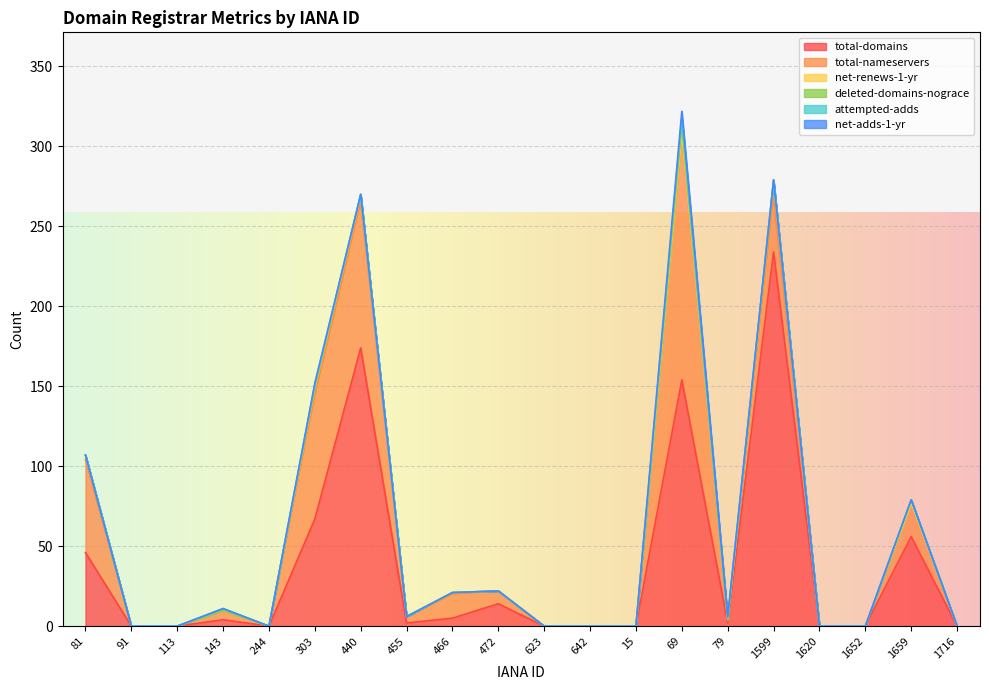

True or false: total-domains and net-renews-1-yr cross at least once.

False